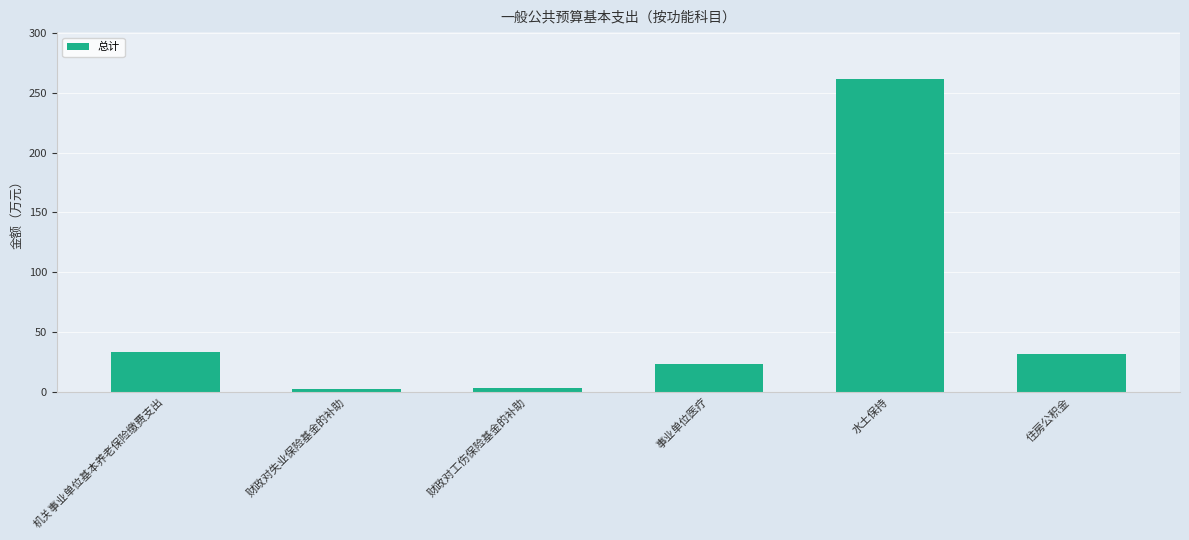

What is the difference between the second highest and minimum values?

31.0